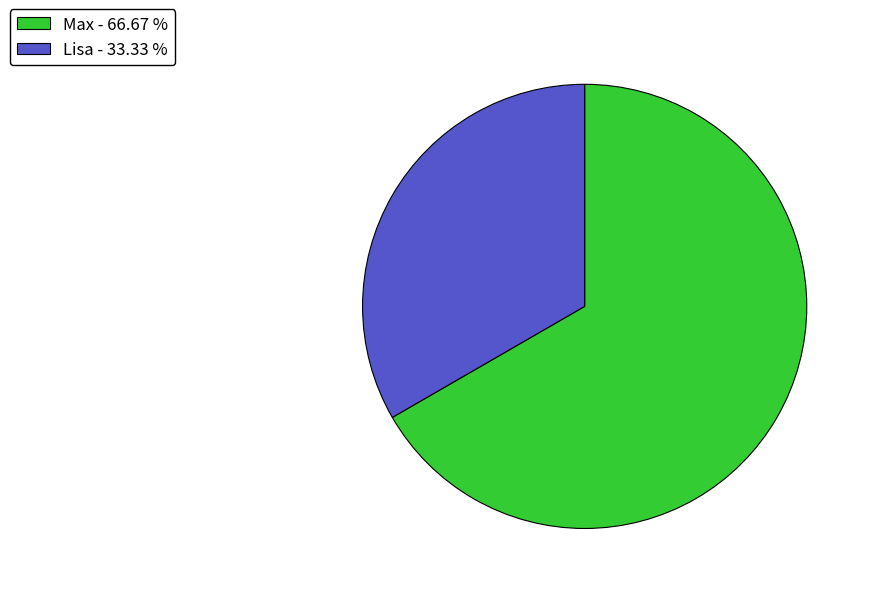

Is the sum of Lisa - 33.33 % and Max - 66.67 % greater than half?

Yes